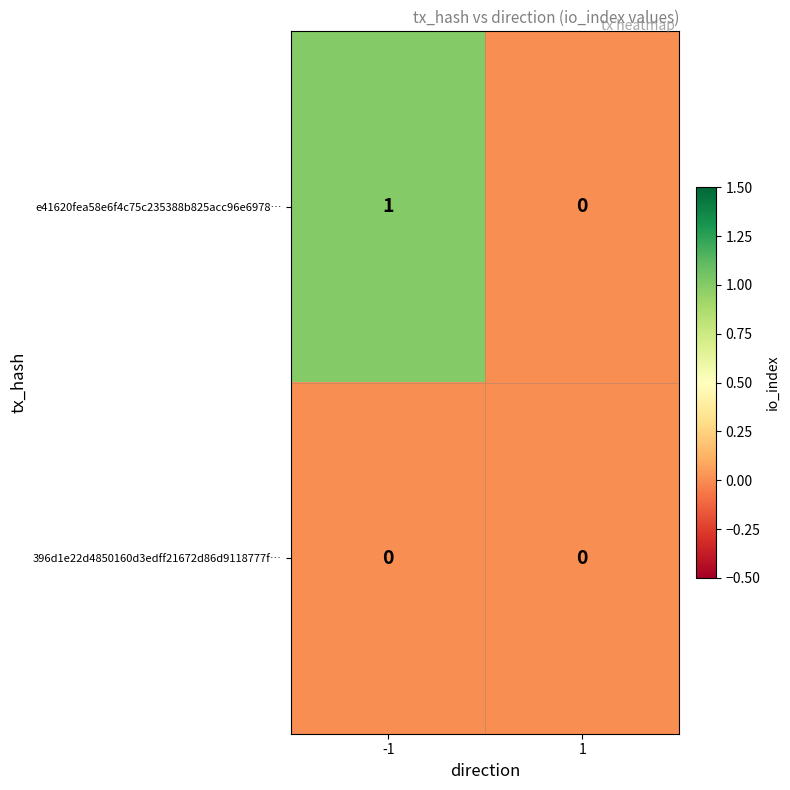

Which series has the largest total across all categories?

e41620fea58e6f4c75c235388b825acc96e6978…